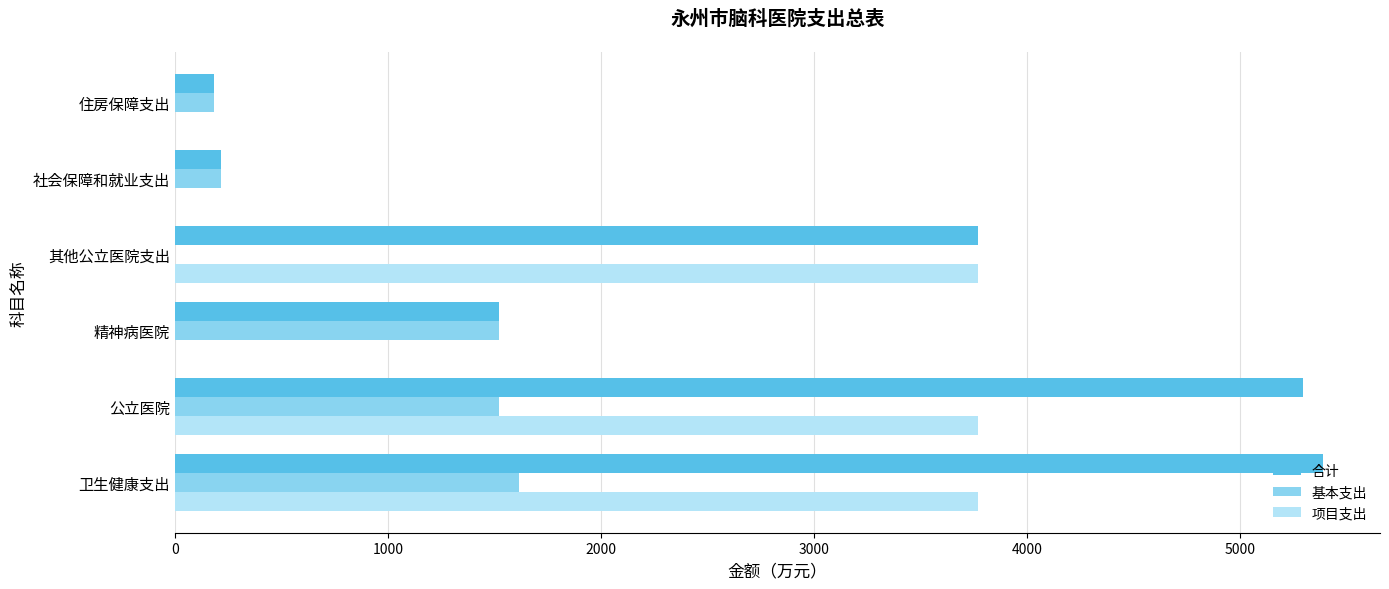

Which series has the largest total across all categories?

合计